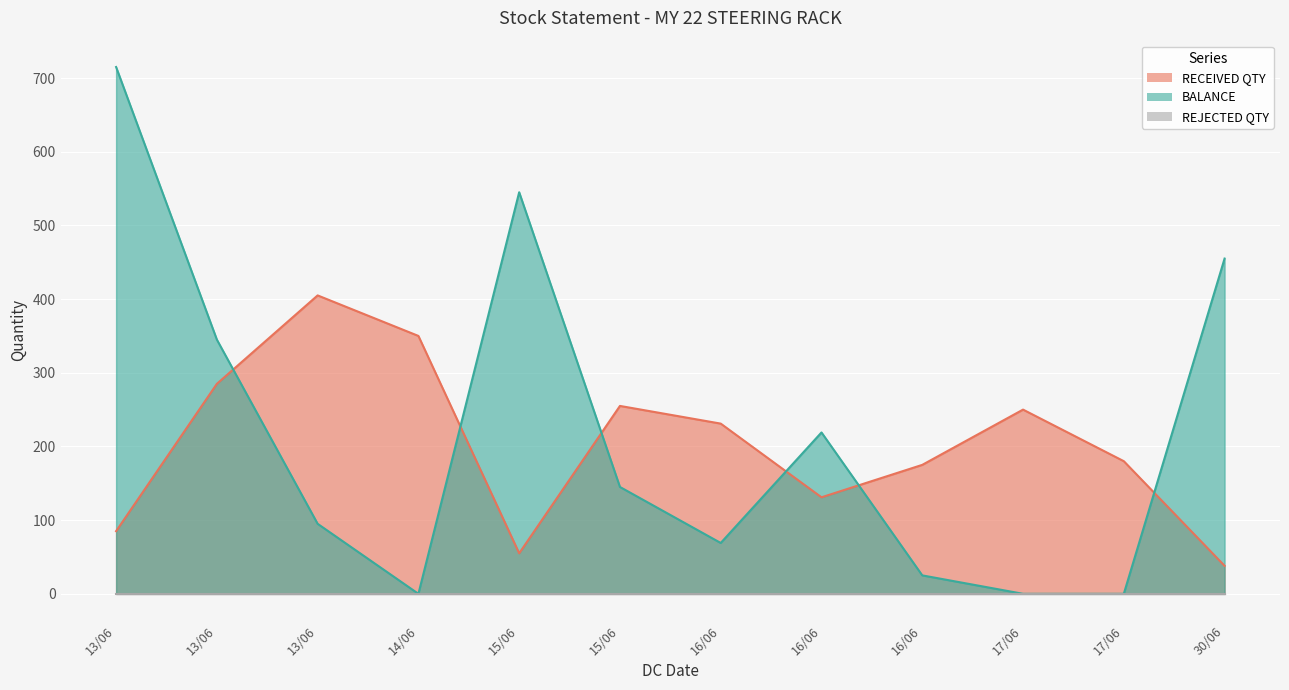

At how many categories does at least one series exceed 681?

1